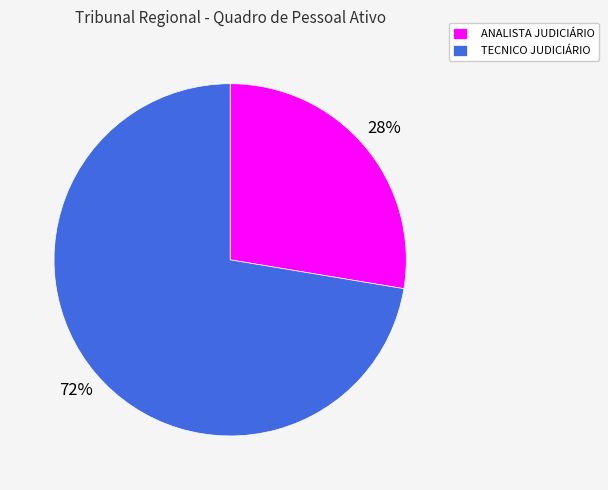

To the nearest percent, what is the combined percentage of ANALISTA JUDICIÁRIO and TECNICO JUDICIÁRIO?

100%